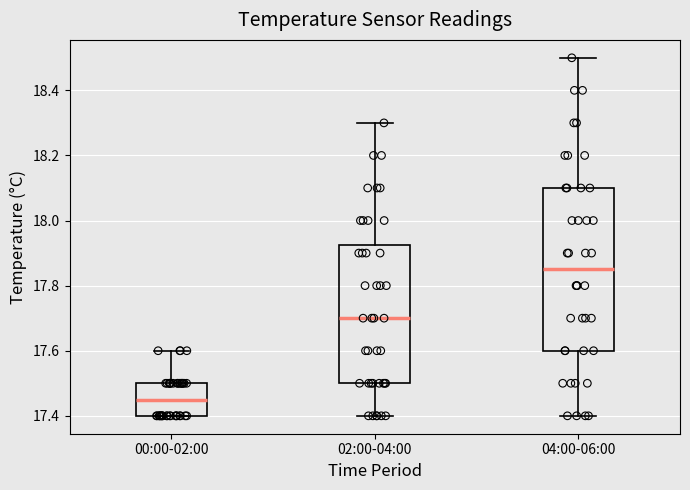

Reading left to right, transcribe this box plot: for each box, give where its median line is, the range the box spans, and where its two whiskers end, as read against the y-axis. The values are not printed on the chart, so give them approximately, as read against the axis.

00:00-02:00: median 17.46, box 17.40 to 17.50, whiskers 17.40 to 17.60
02:00-04:00: median 17.70, box 17.50 to 17.92, whiskers 17.40 to 18.30
04:00-06:00: median 17.86, box 17.60 to 18.10, whiskers 17.40 to 18.50